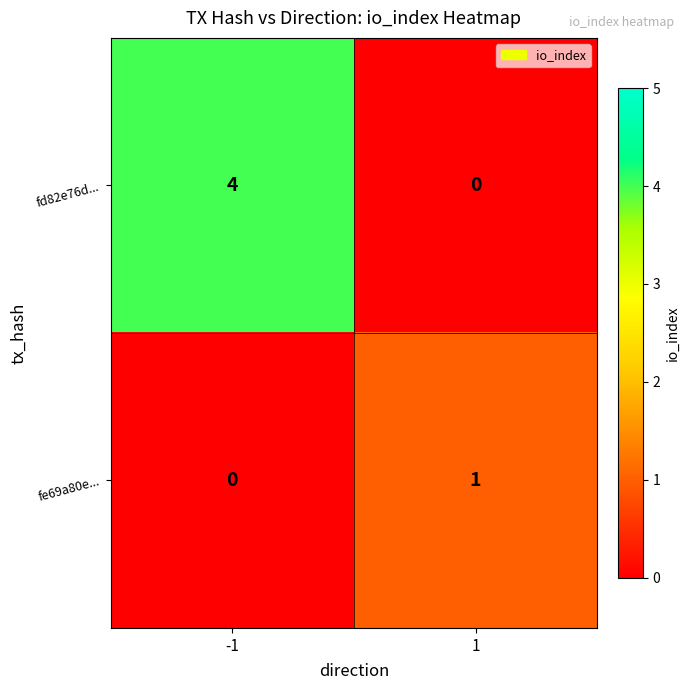

The fd82e76d... series shows 6 at -1. True or false?

False